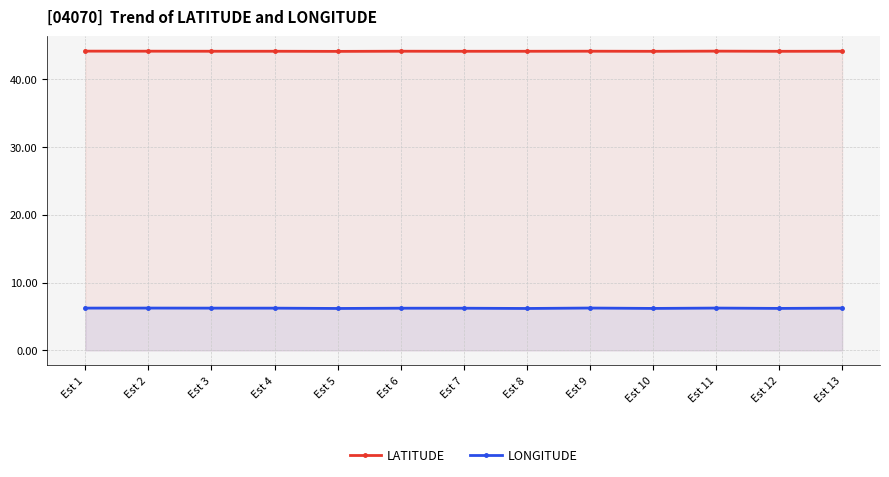

How many lines are shown in the chart?

2